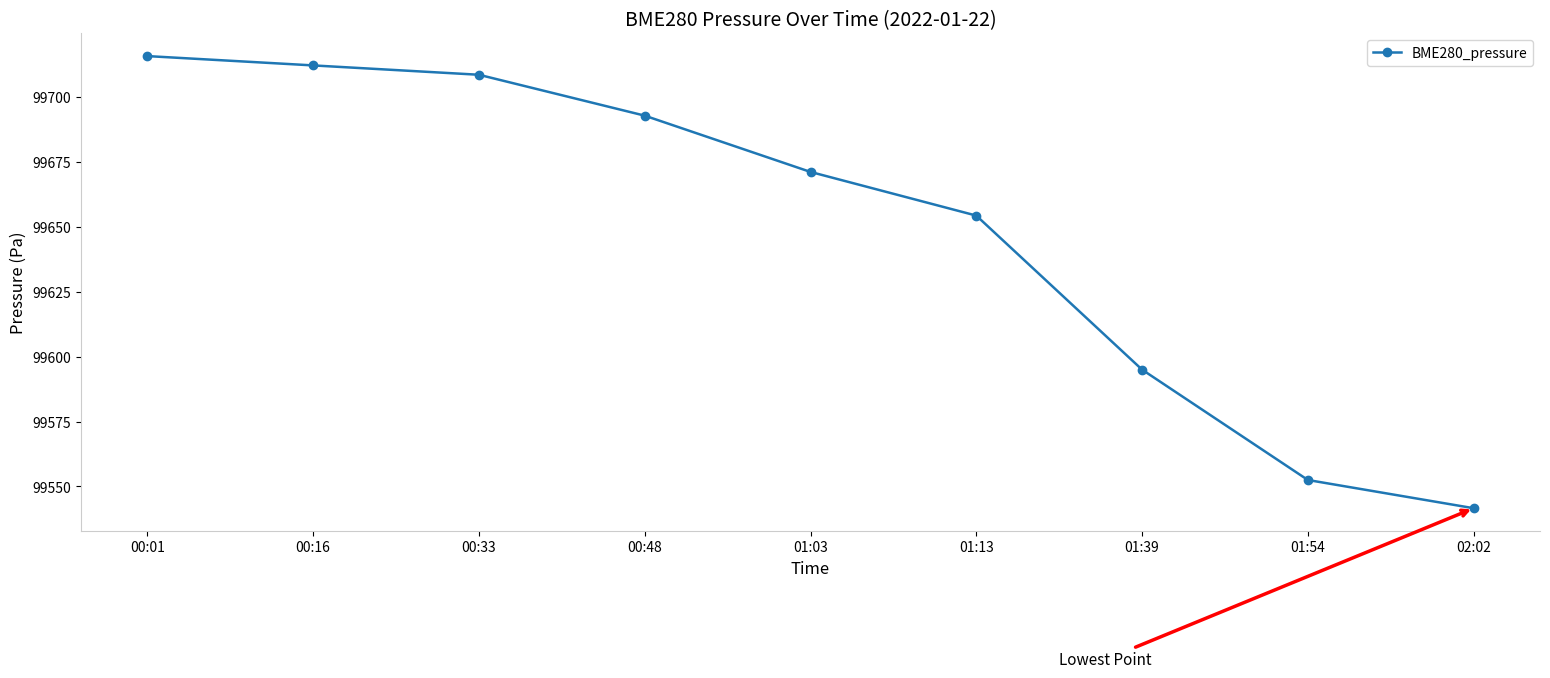

How many values exceed 99671?

5